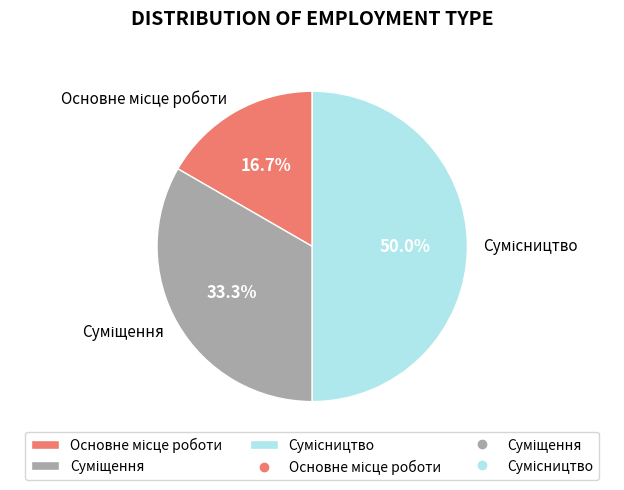

What percentage is the Основне місце роботи slice, to the nearest percent?

17%